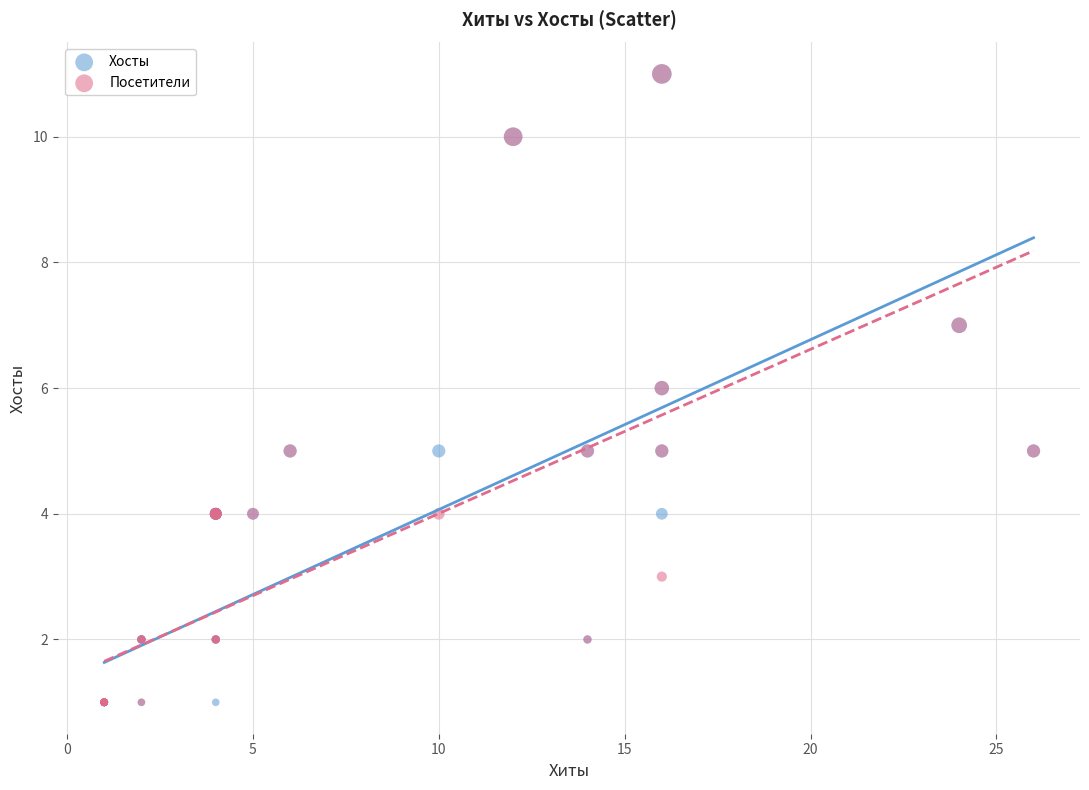

What are all the series names shown in the legend?

Хосты, Посетители